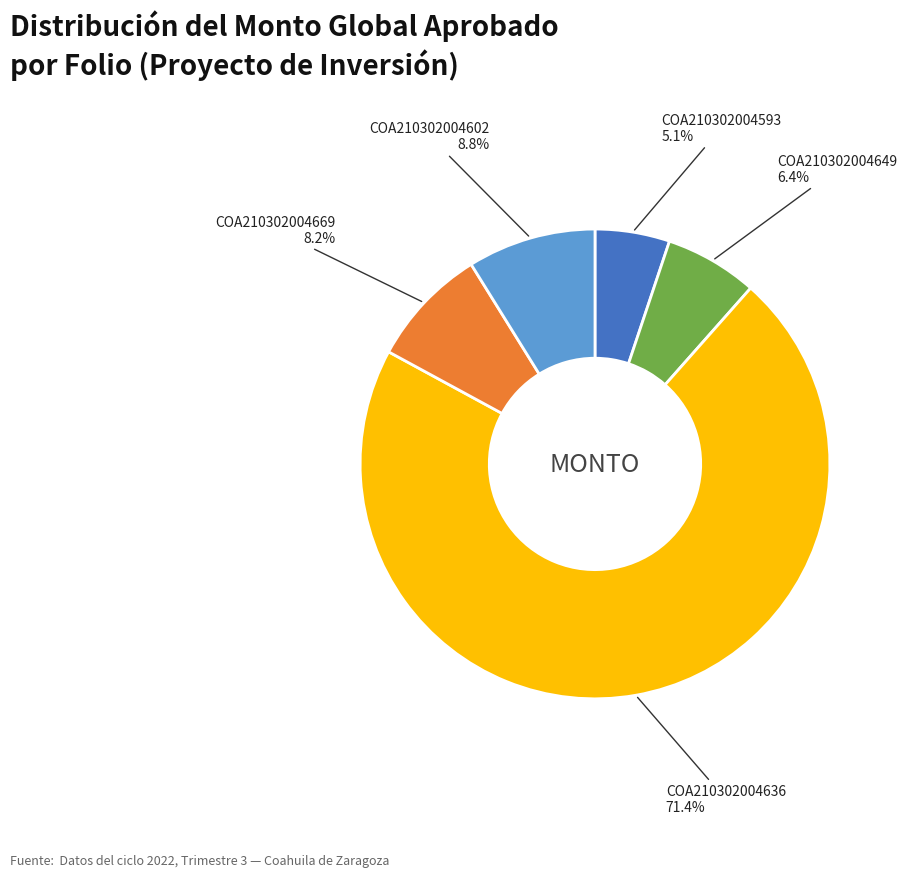

How many slices are in this pie chart?

5